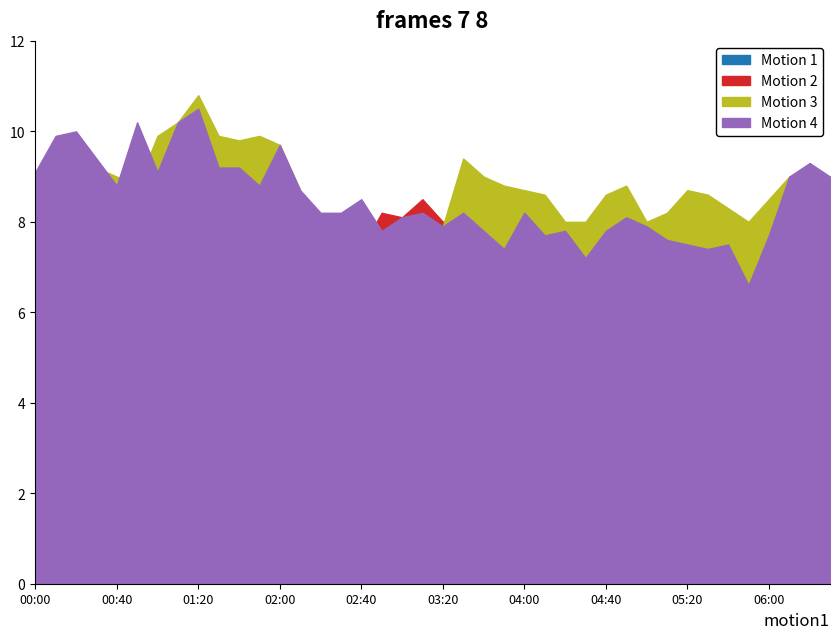

At which category does Motion 1 reach its first local peak?

00:20